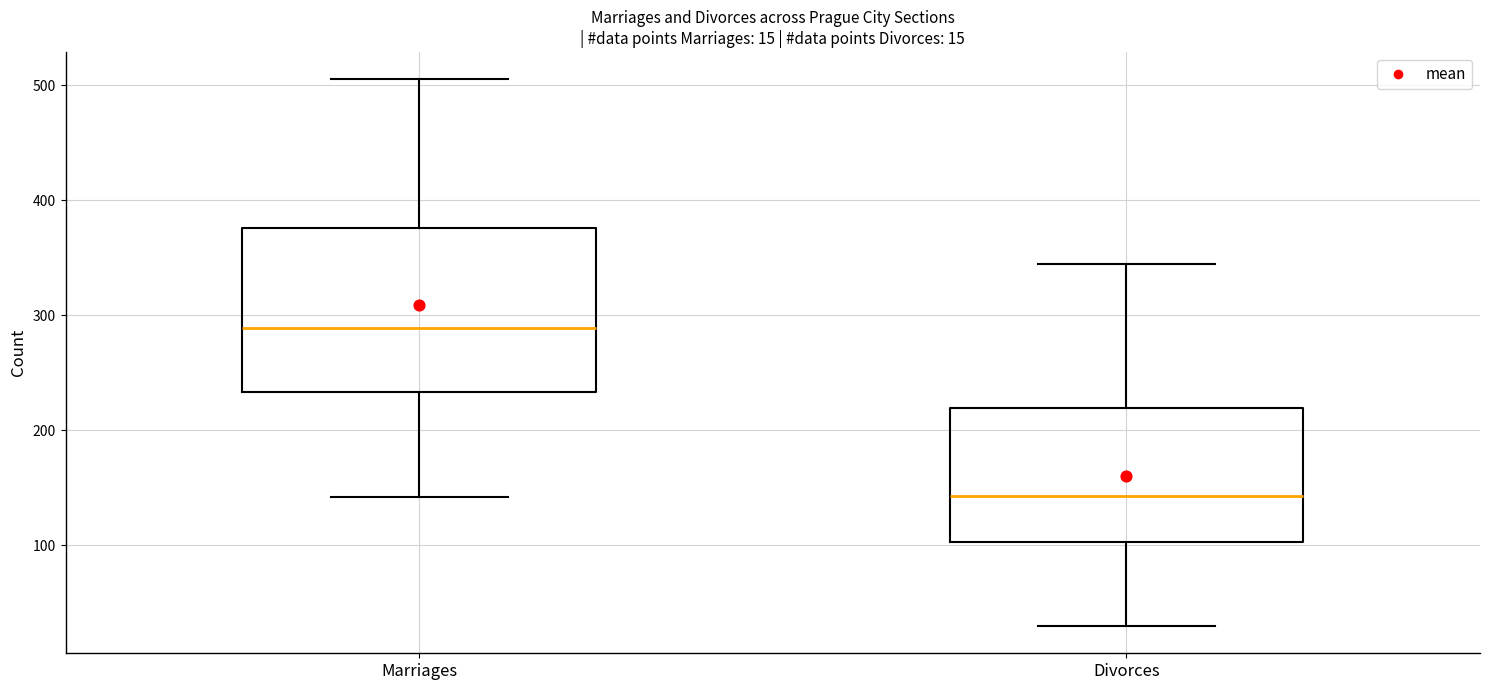

Which box is the tallest, from its lower edge to its upper edge?

Marriages